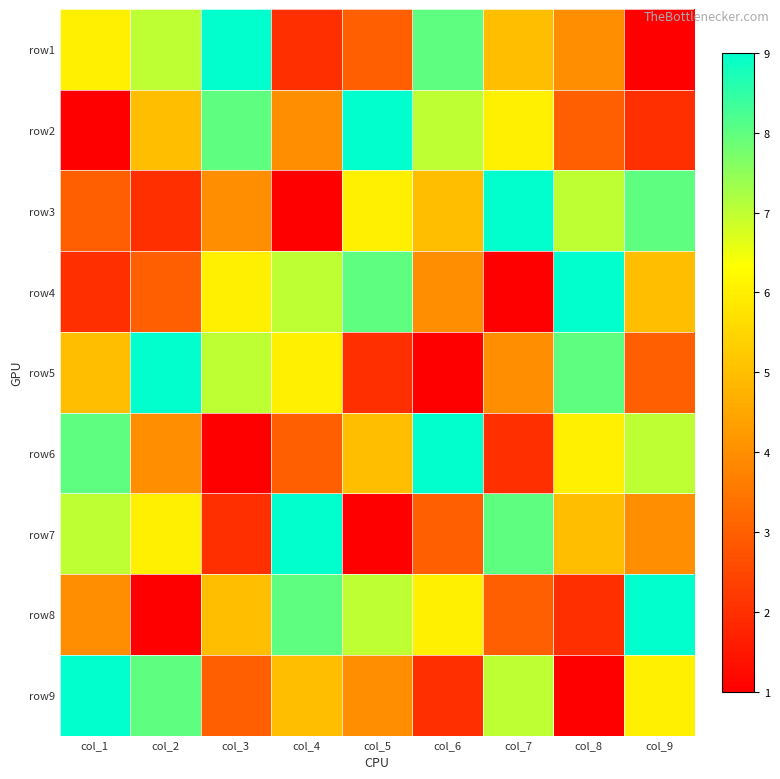

Which category has the highest value across all series?

col_3